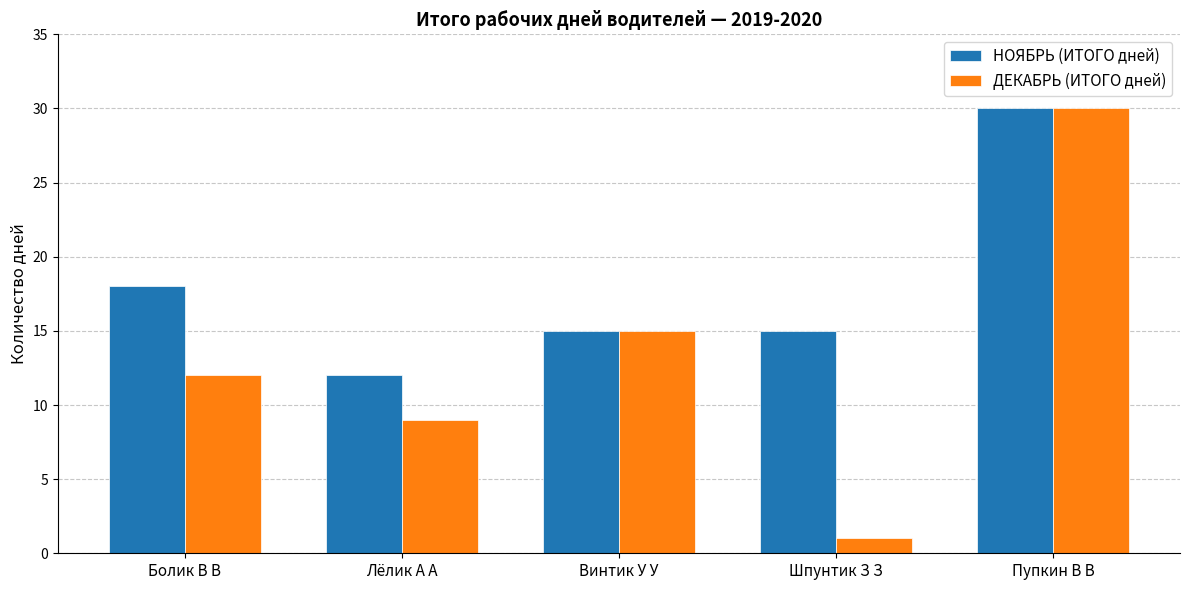

What is the maximum value for НОЯБРЬ (ИТОГО дней)?

30